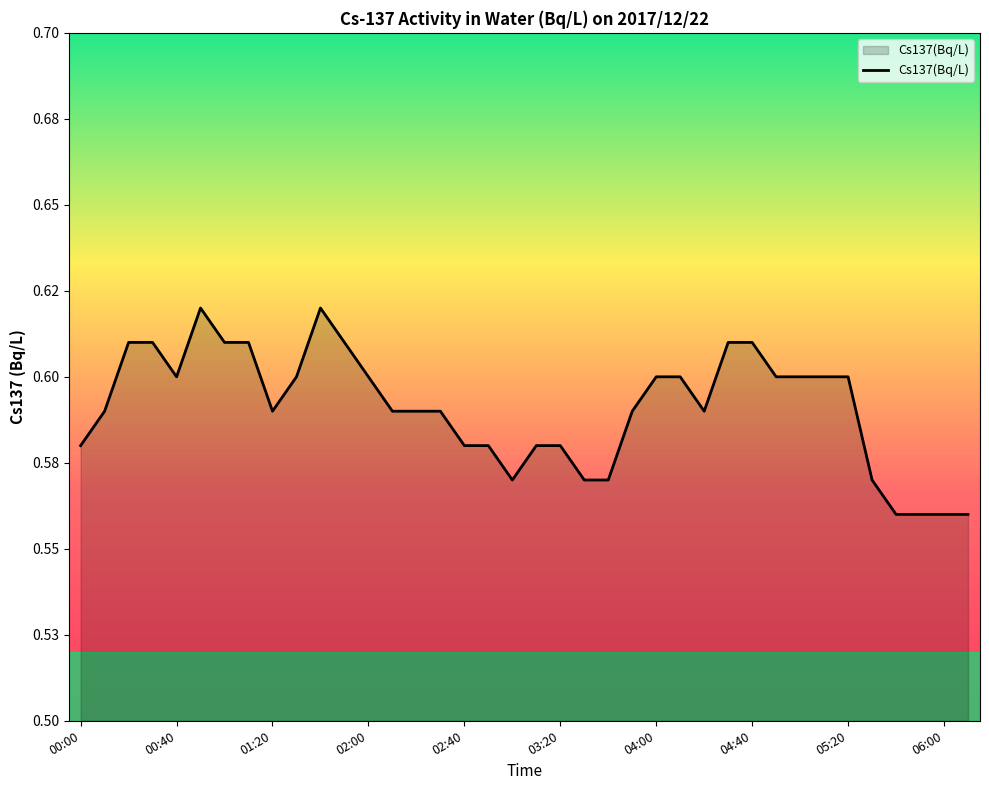

At which category does the chart reach its peak across all series?

00:50